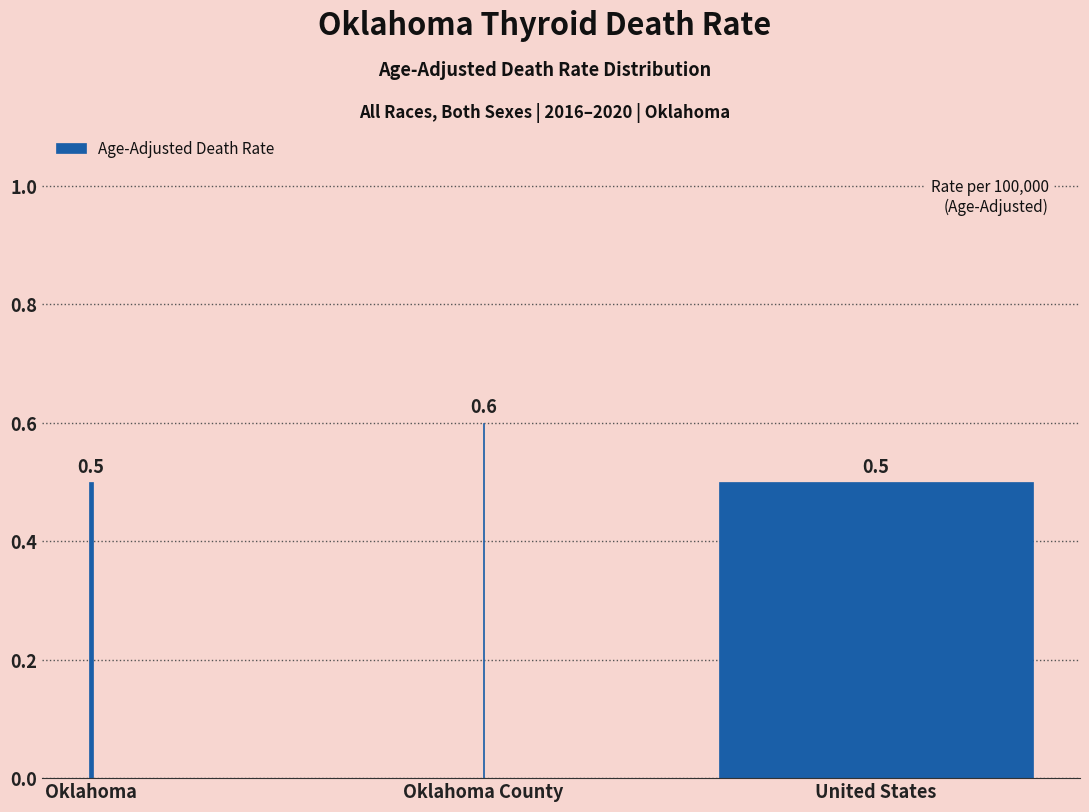

Reading left to right, what are all the values shown in this chart?

Oklahoma=0.5	Oklahoma County=0.6	United States=0.5